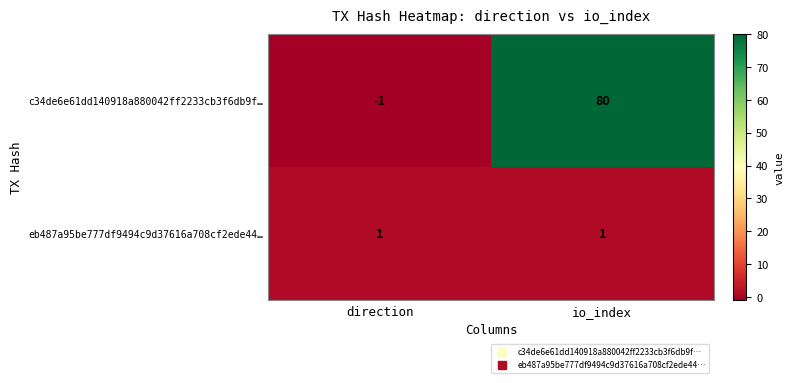

What is the difference between the c34de6e61dd140918a880042ff2233cb3f6db9f… values at io_index and direction?

81